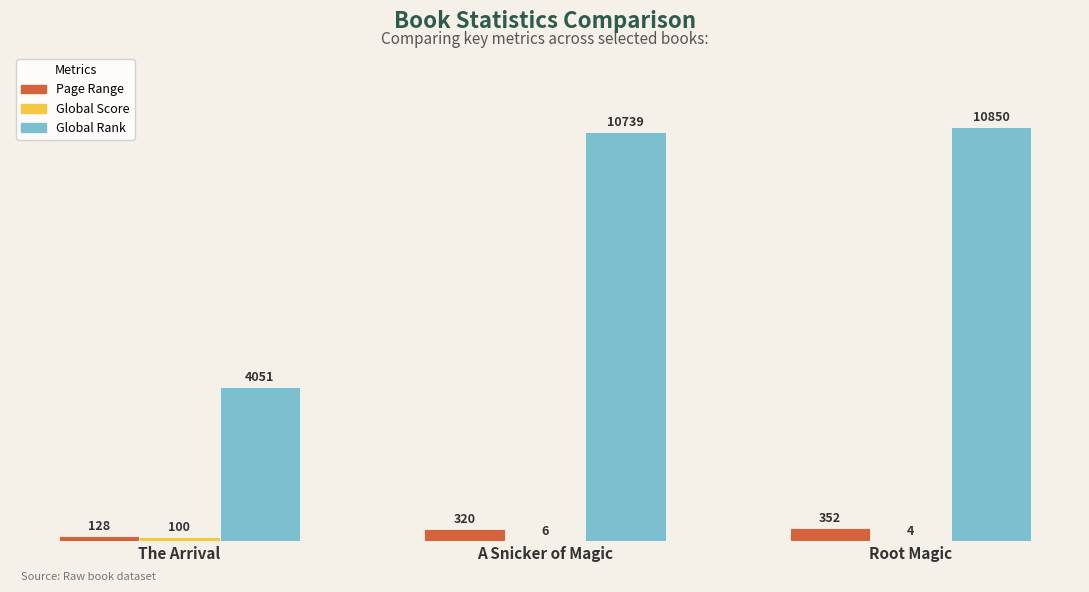

At which category is the sum across all series the highest?

Root Magic